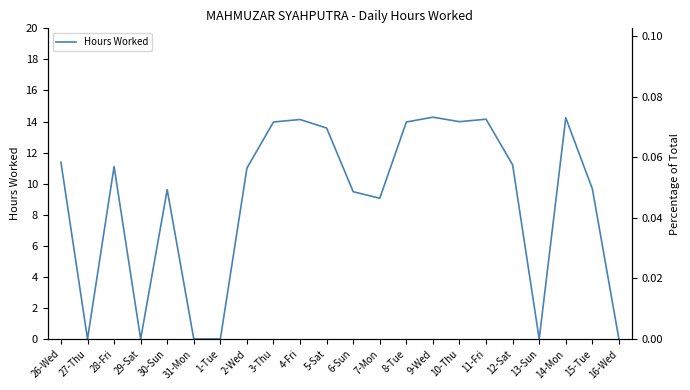

How many categories are shown in the chart?

22